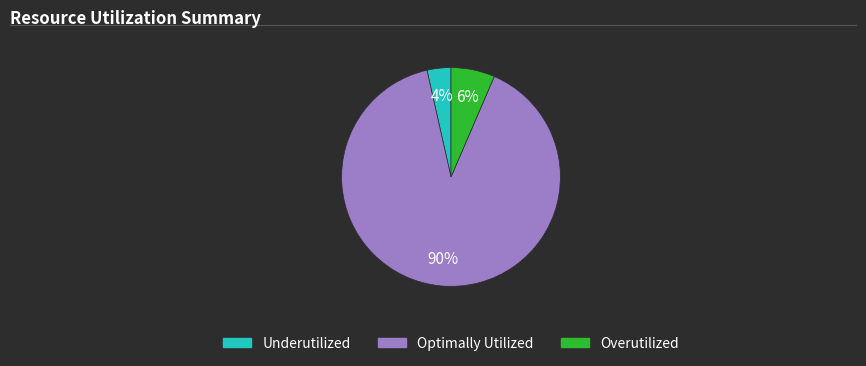

To the nearest percent, what is the difference between the largest and smallest slice percentages?

86%